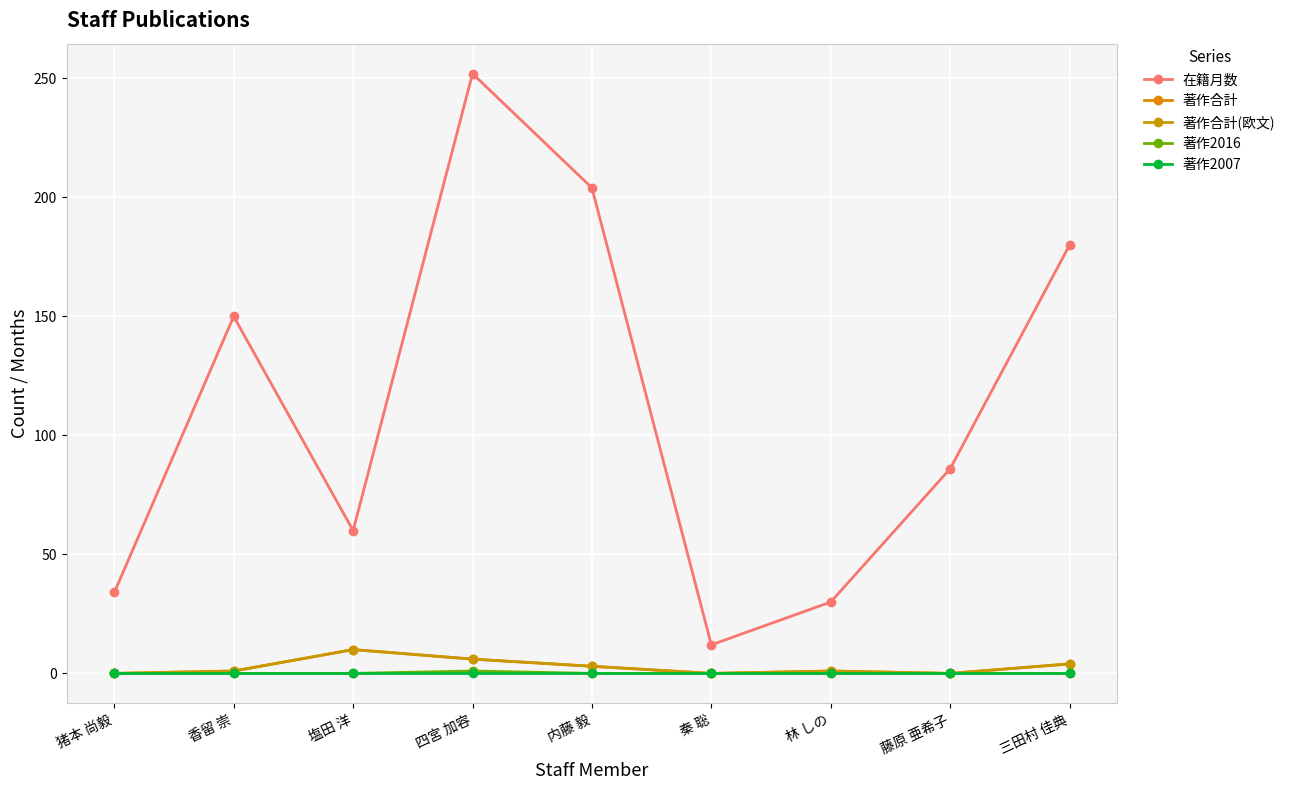

Is this an area chart (filled region under the line)?

No